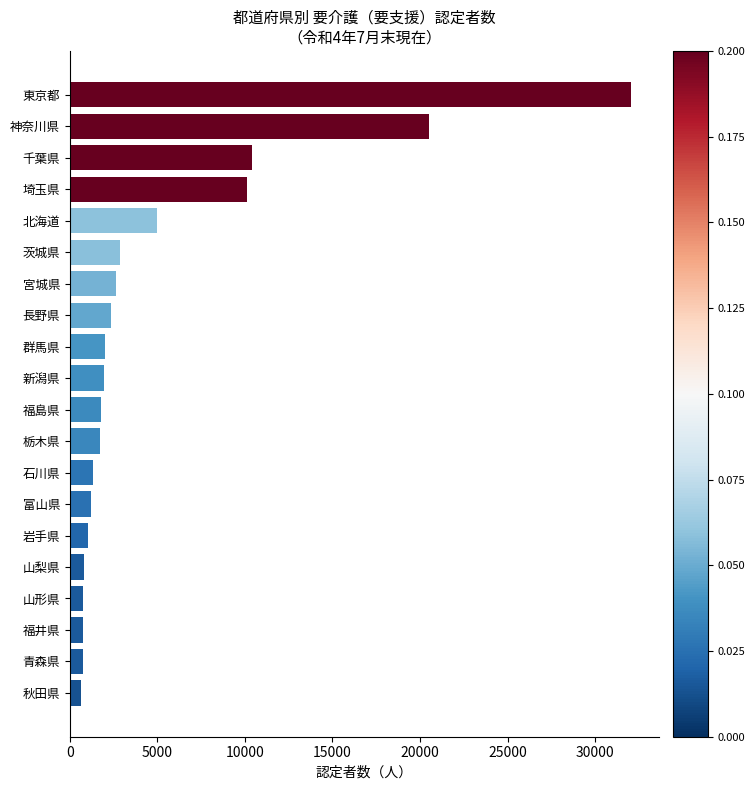

Does the chart contain any negative values?

No